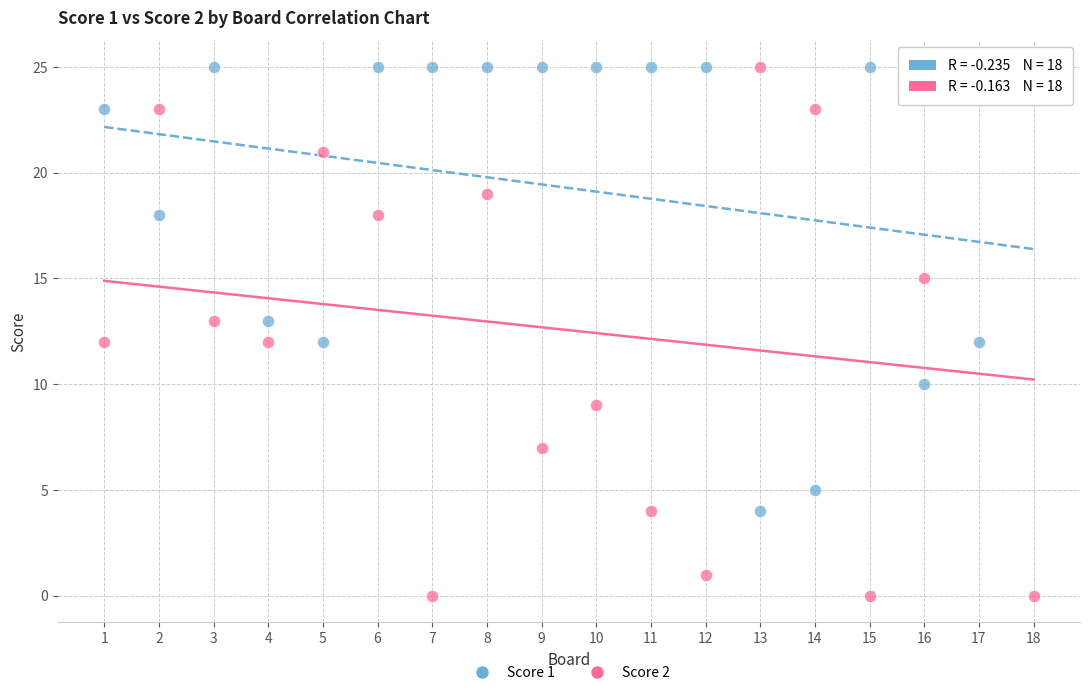

Across all data points, what is the range of Y values (max minus min)?

25